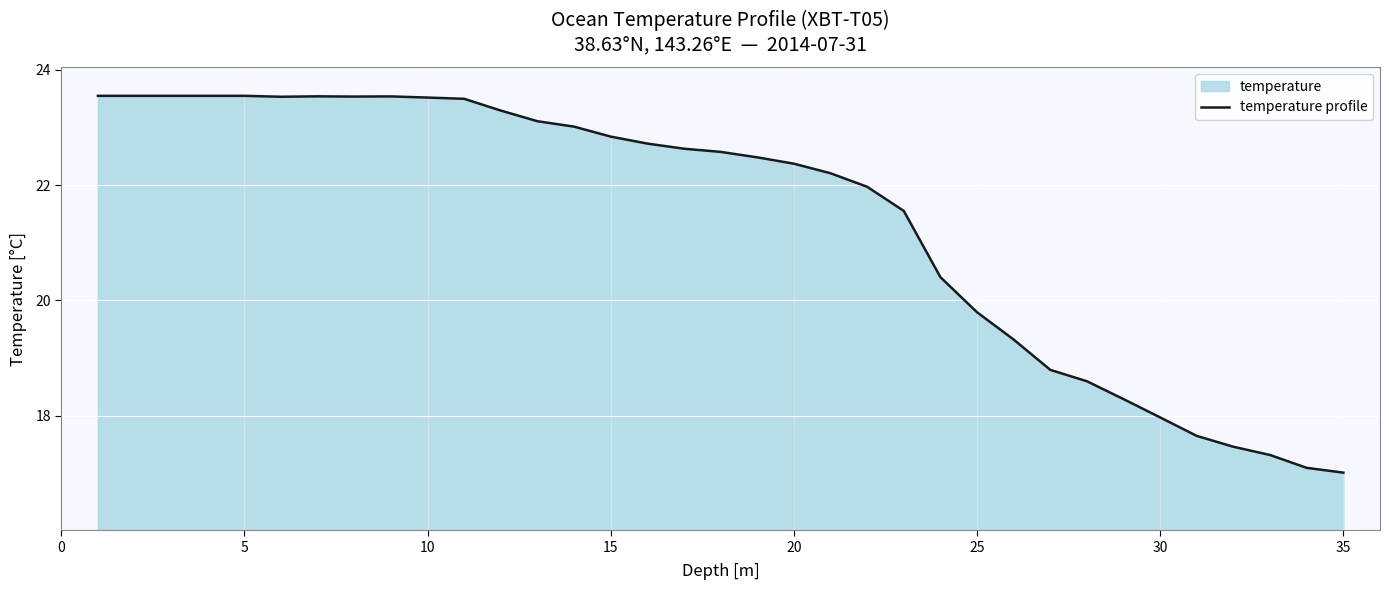

What is the difference between the maximum and minimum values?

6.5